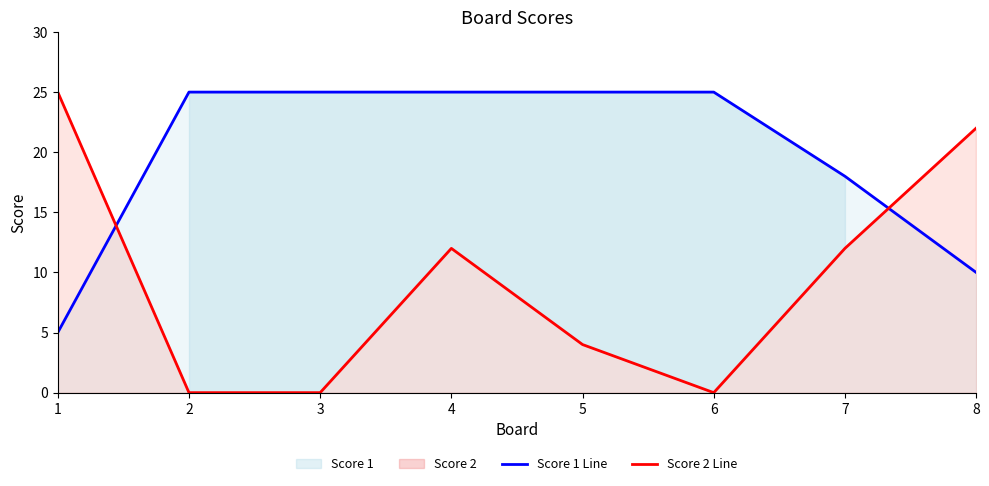

Between which two adjacent categories do Score 1 Line and Score 2 Line first intersect?

1 and 2